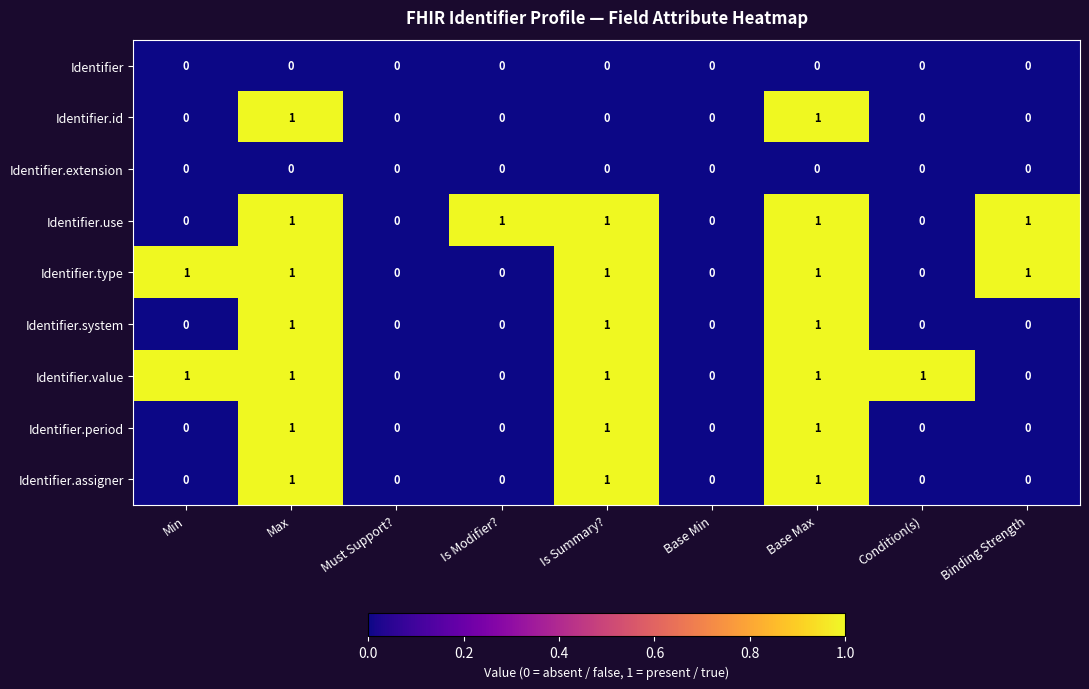

How many Identifier.value values are between 0 and 1?

9